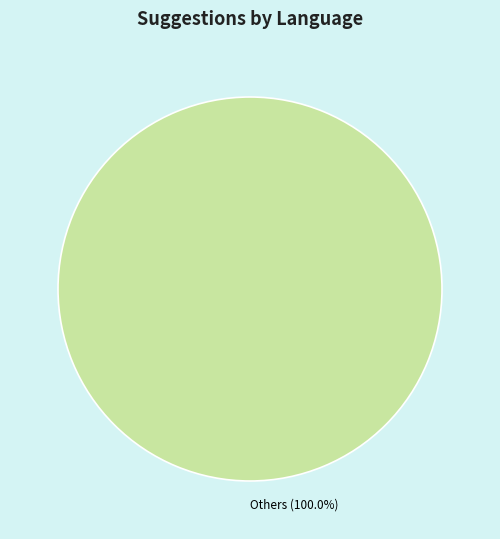

Rank the categories by value from lowest to highest.

Others (100.0%)